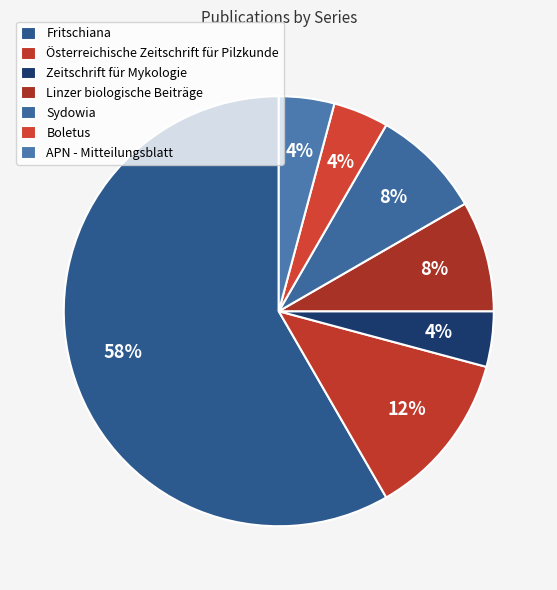

To the nearest percent, what percentage of the pie is Boletus?

4%